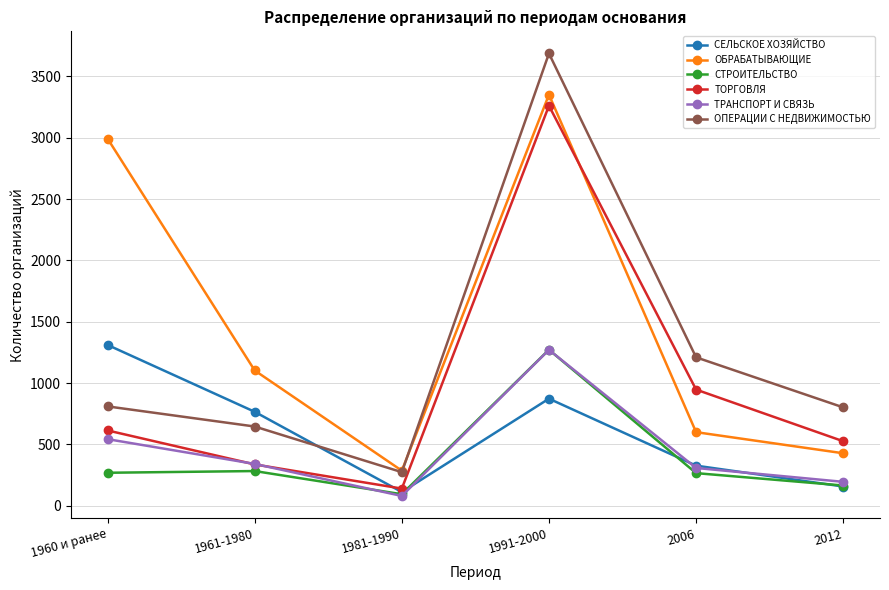

What are all the series names shown in the legend?

СЕЛЬСКОЕ ХОЗЯЙСТВО, ОБРАБАТЫВАЮЩИЕ, СТРОИТЕЛЬСТВО, ТОРГОВЛЯ, ТРАНСПОРТ И СВЯЗЬ, ОПЕРАЦИИ С НЕДВИЖИМОСТЬЮ